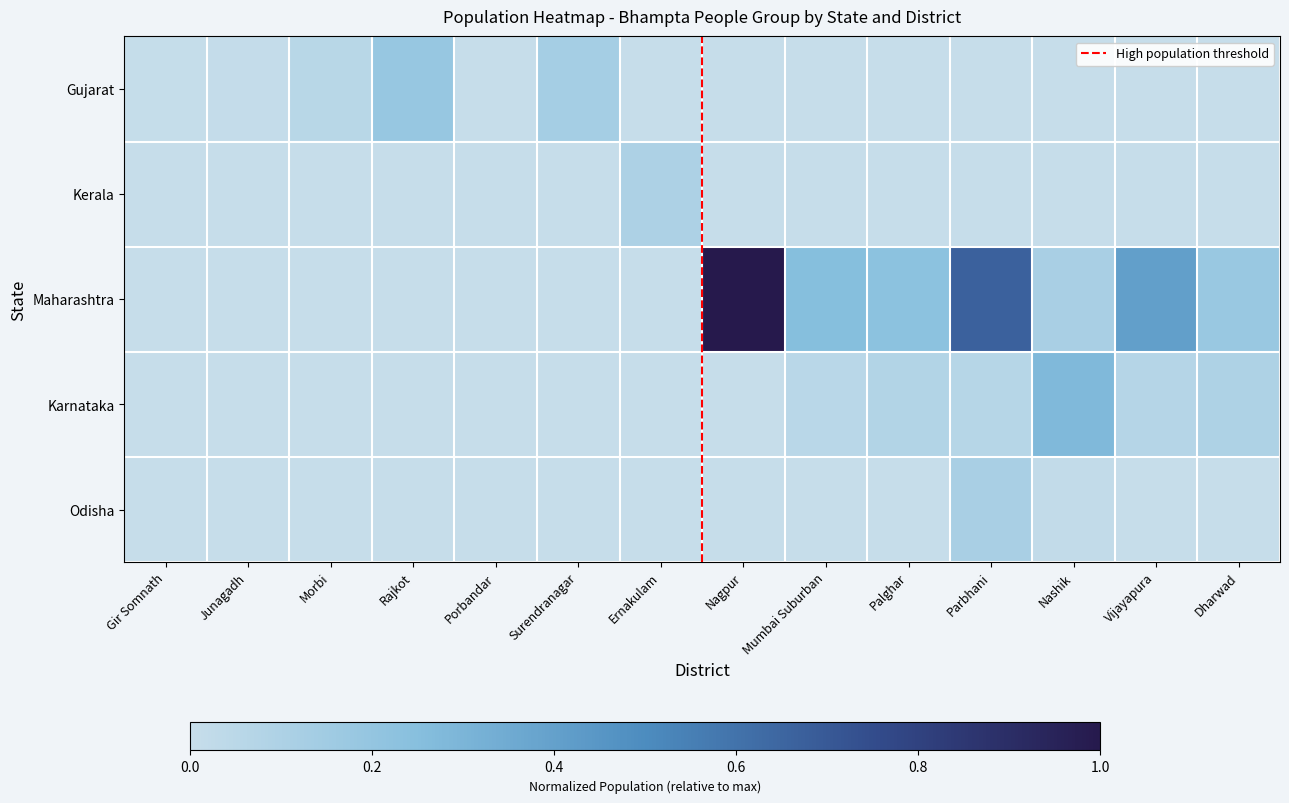

At how many categories does at least one series exceed 0?

14